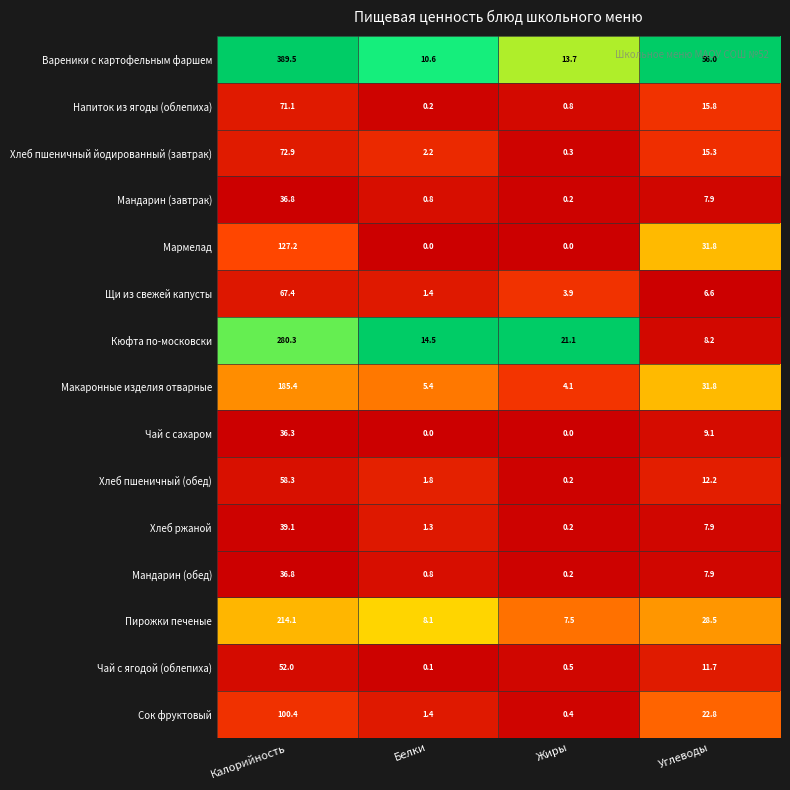

Which series has the widest spread of values?

Вареники с картофельным фаршем